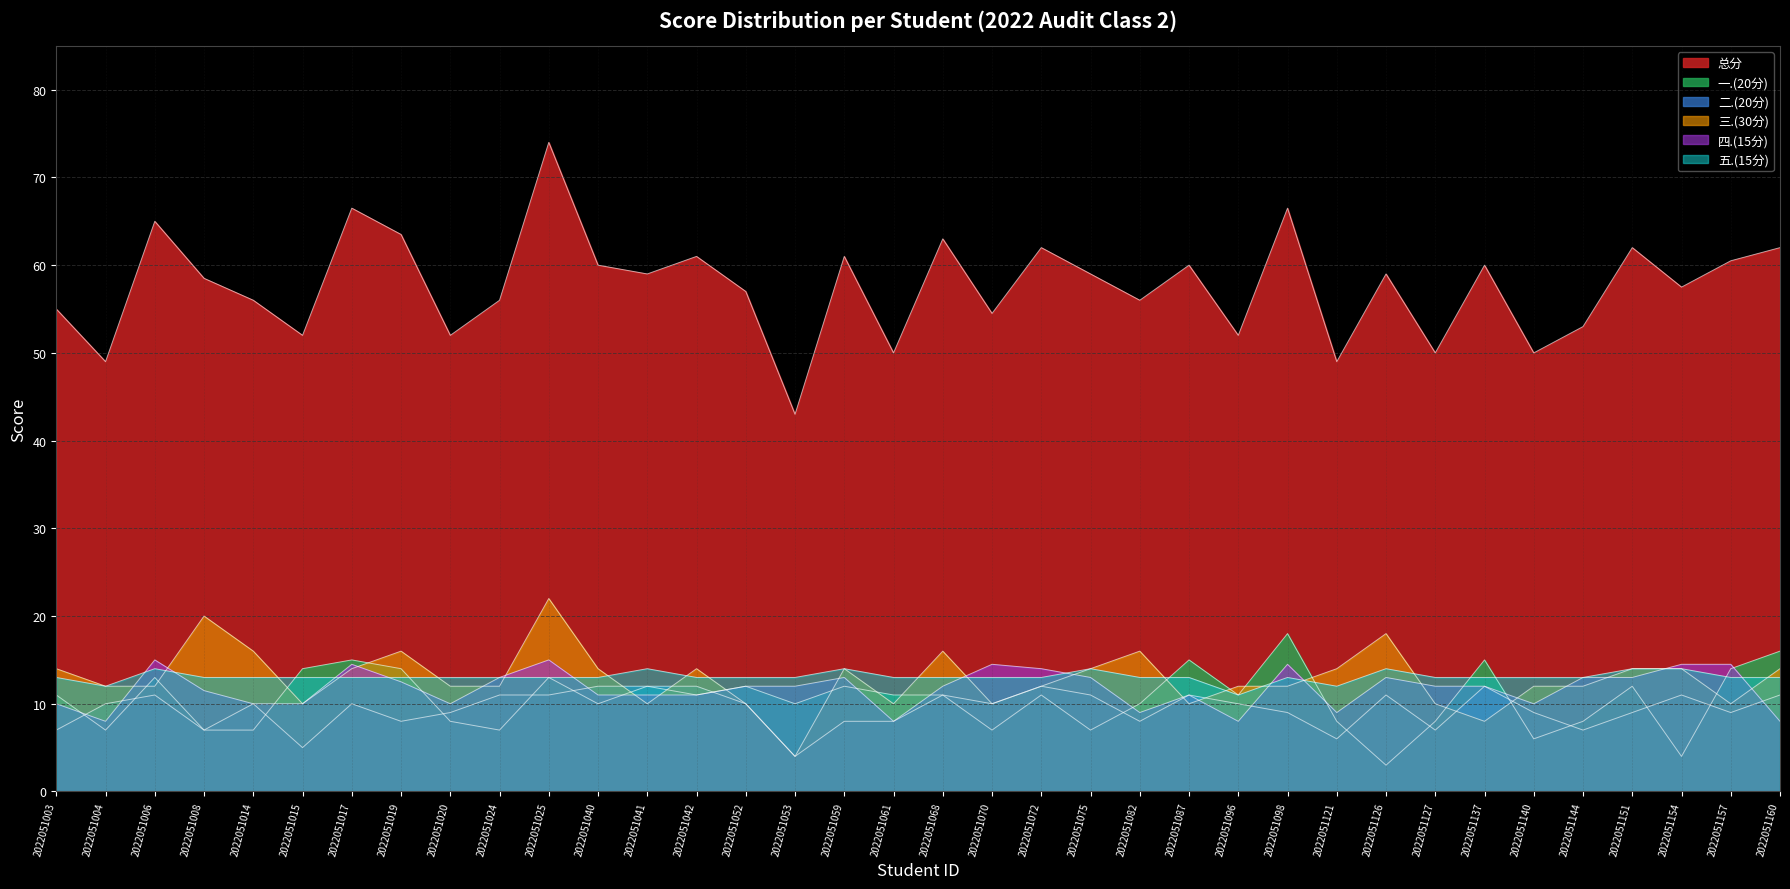

What value does the 总分 series have at 2022051157?

60.5